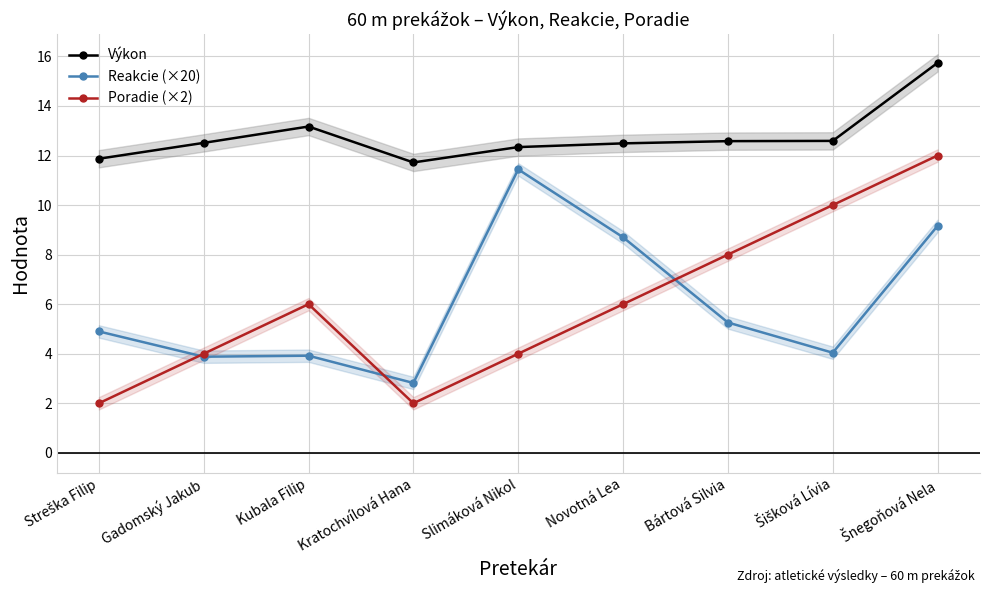

At which label does Poradie (×2) reach its minimum?

Streška Filip